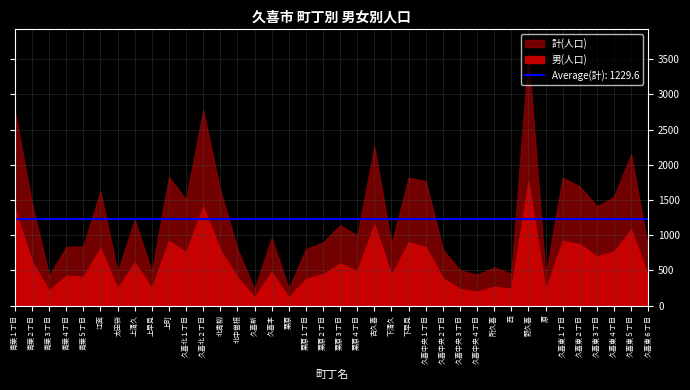

Reading right to left, extract all data points from this chart.

男: 404	1081	766	701	873	917	221	1755	239	267	198	236	387	833	896	432	1148	490	597	447	382	115	477	120	402	789	1402	758	921	245	611	243	816	407	422	216	620	1369
女: 391	1071	777	708	818	899	204	1813	211	275	239	267	408	936	920	434	1106	505	543	448	420	122	481	112	399	846	1370	747	905	236	606	231	807	433	410	208	829	1388
計: 795	2152	1543	1409	1691	1816	425	3568	450	542	437	503	795	1769	1816	866	2254	995	1140	895	802	237	958	232	801	1635	2772	1505	1826	481	1217	474	1623	840	832	424	1449	2757